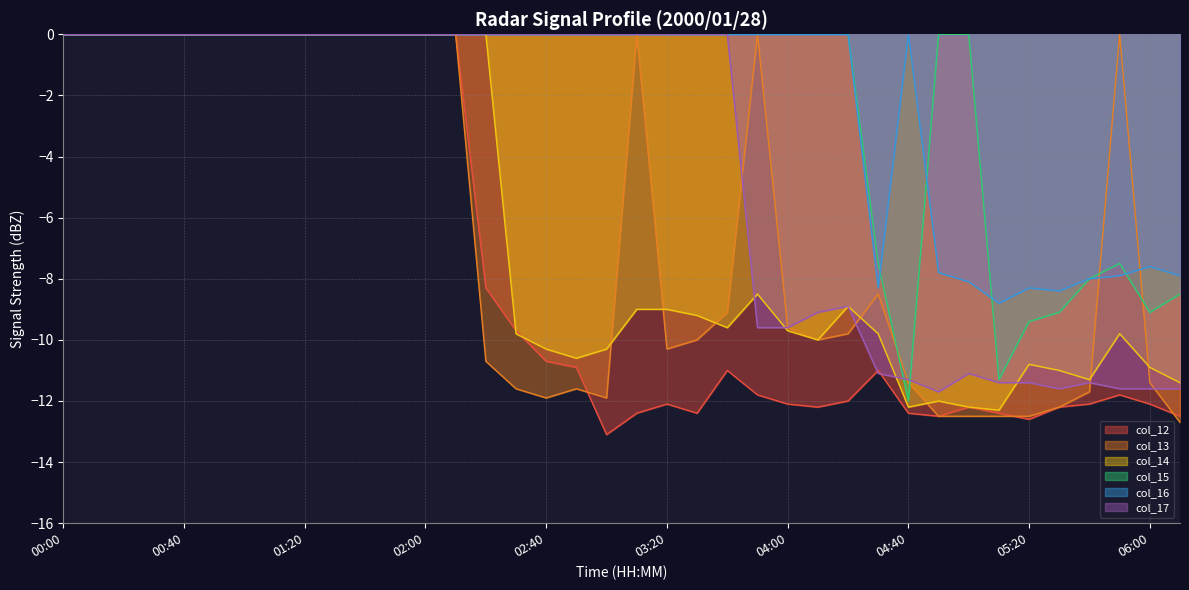

List the series in order of their peak value, lowest first.

col_12, col_13, col_14, col_15, col_16, col_17